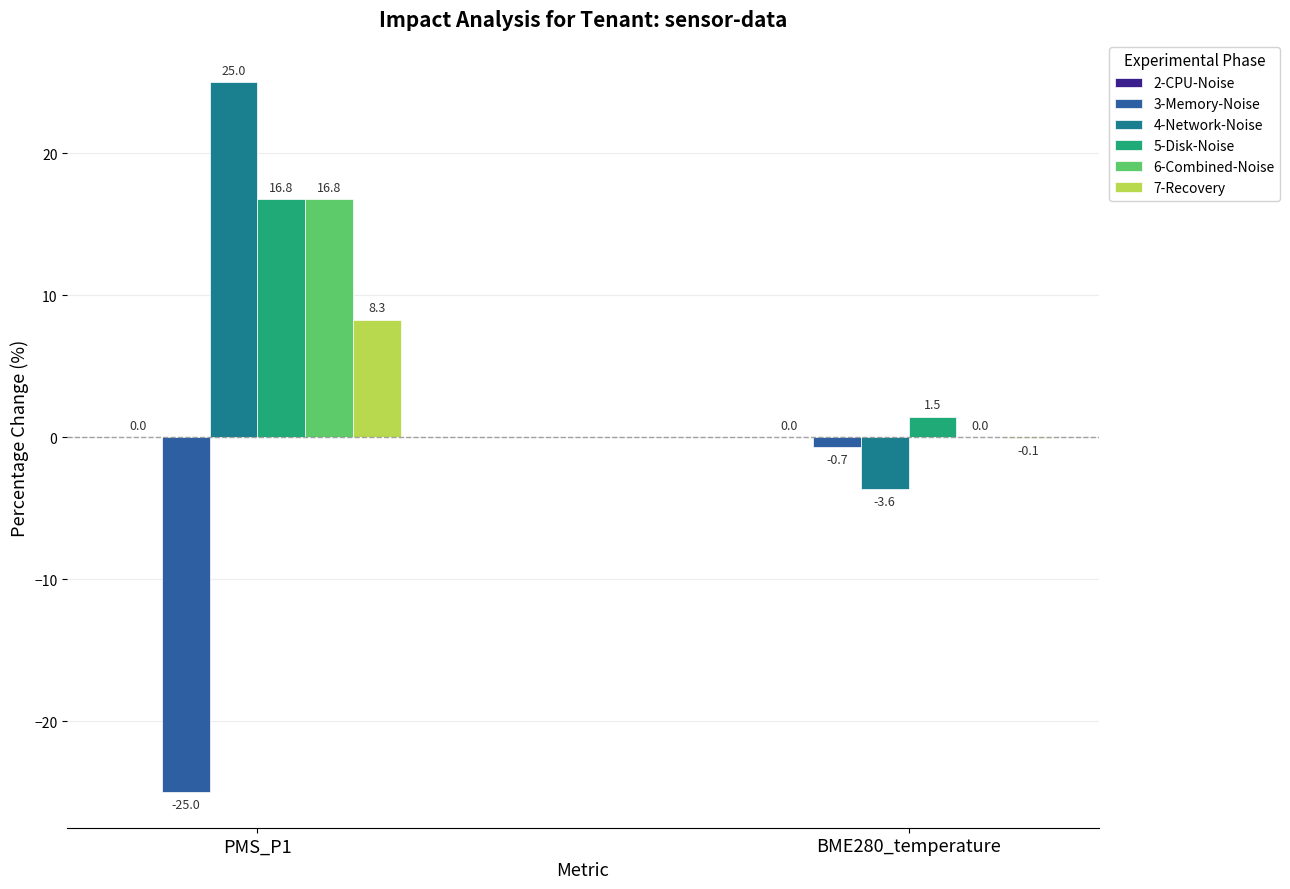

What is the sum of the 7-Recovery values at BME280_temperature and PMS_P1?

8.2